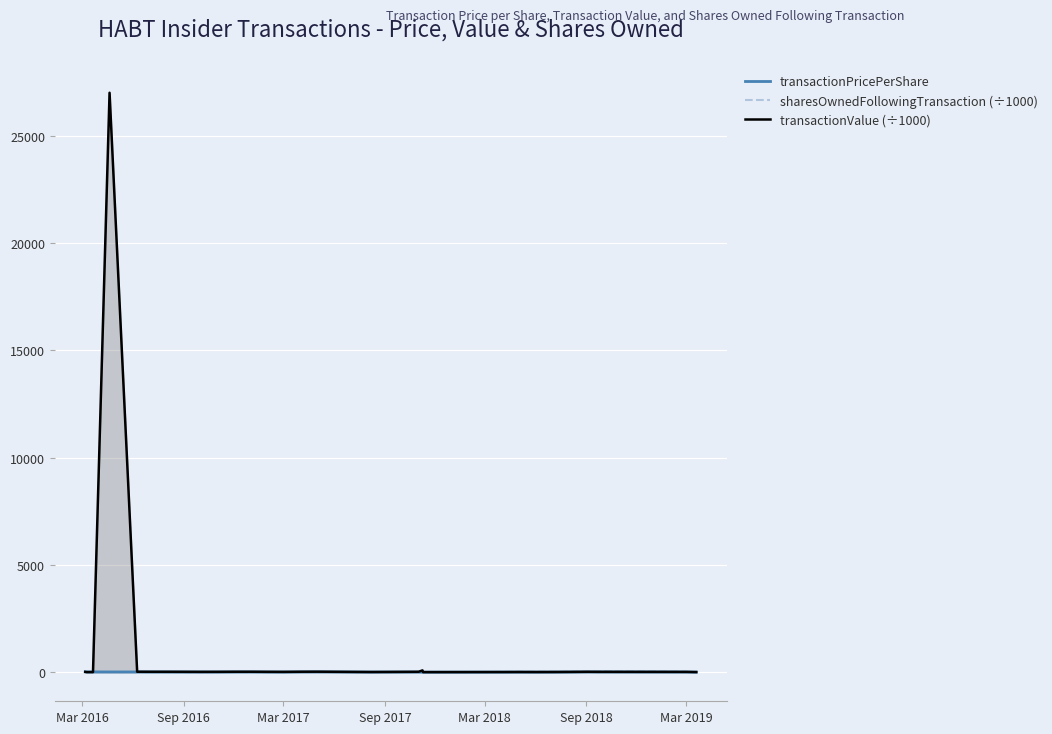

Reading right to left, extract all data points from this chart.

transactionPricePerShare: 10.9	13.1	16.5	16.4	12.6	9.9	8.9	10.0	8.8	9.0	9.0	12.3	13.4	19.0	17.5	13.4	14.7	17.4	16.9	14.6	14.0	15.2	16.2	16.2	16.3	17.3	17.4	19.1	20.0	20.9
sharesOwnedFollowingTransaction (÷1000): 9.0	21.5	36.4	21.5	21.5	21.5	21.5	21.5	16.5	4.0	16.7	16.5	3.0	16.5	16.5	0.4	0.4	0.4	0.4	0.4	0.4	0.4	0.4	0.4	0.4	0.4	7.2	2.0	1.5	1.0
transactionValue (÷1000): 10.9	19.7	21.5	24.7	18.9	14.9	13.3	15.0	13.3	9.0	90.1	24.5	13.4	28.5	26.2	20.1	22.1	26.1	25.4	21.8	21.0	22.8	24.3	24.3	24.5	26.0	27008.3	9.6	10.0	20.9